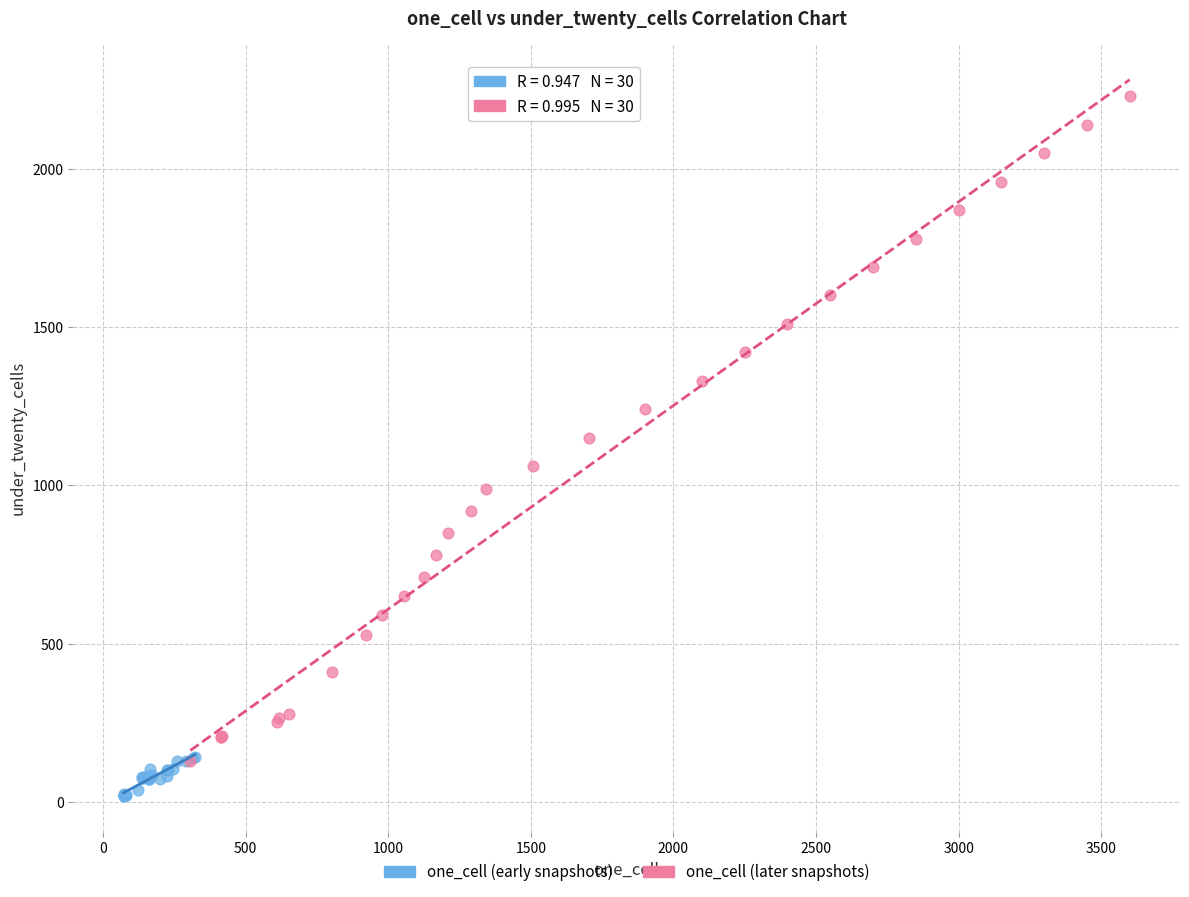

Which series contains the highest Y value?

one_cell (later snapshots)